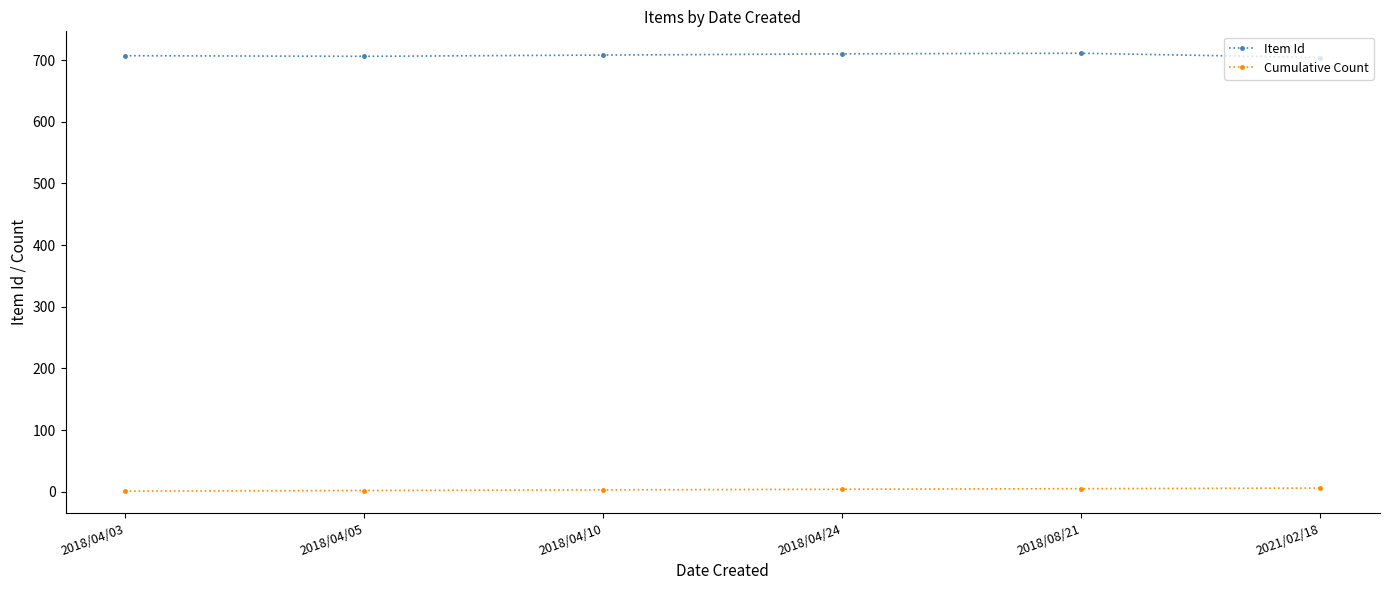

What is the maximum value for Cumulative Count?

6